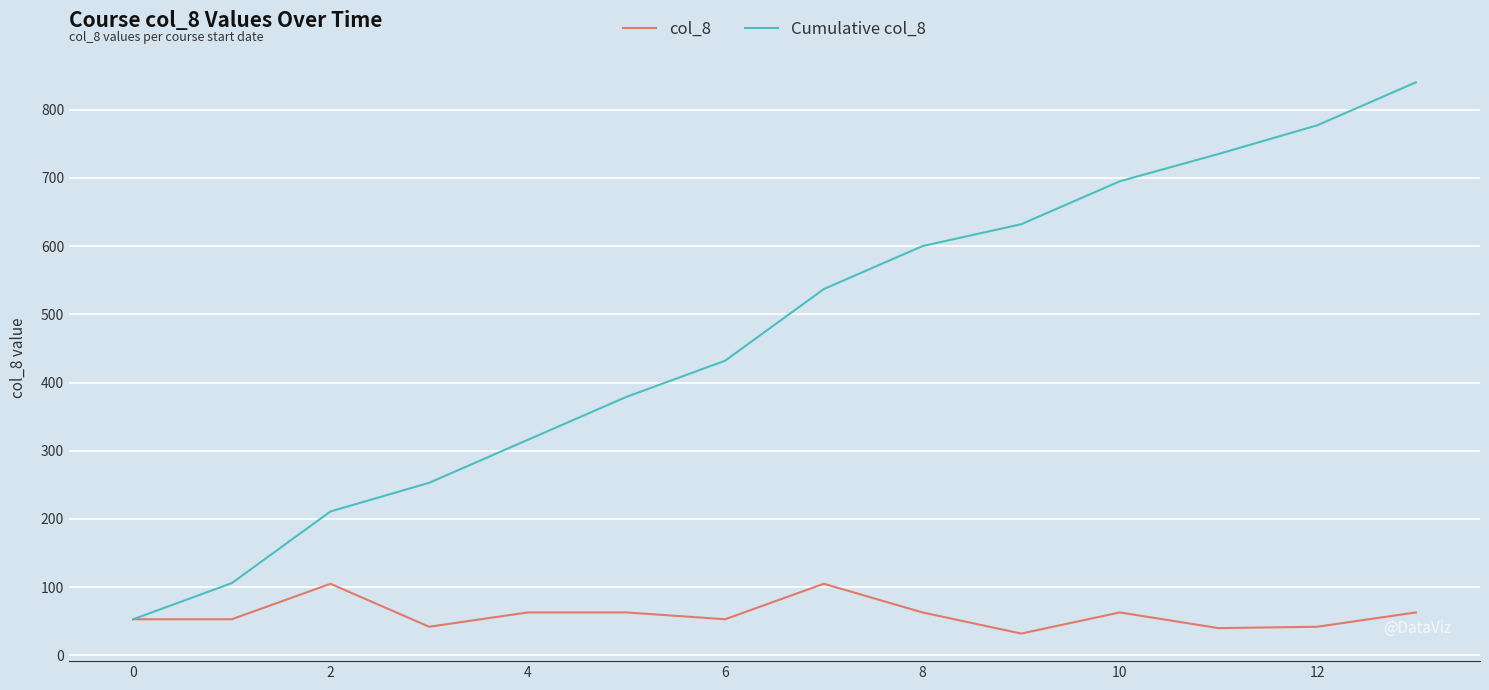

What are all the series names shown in the legend?

col_8, Cumulative col_8